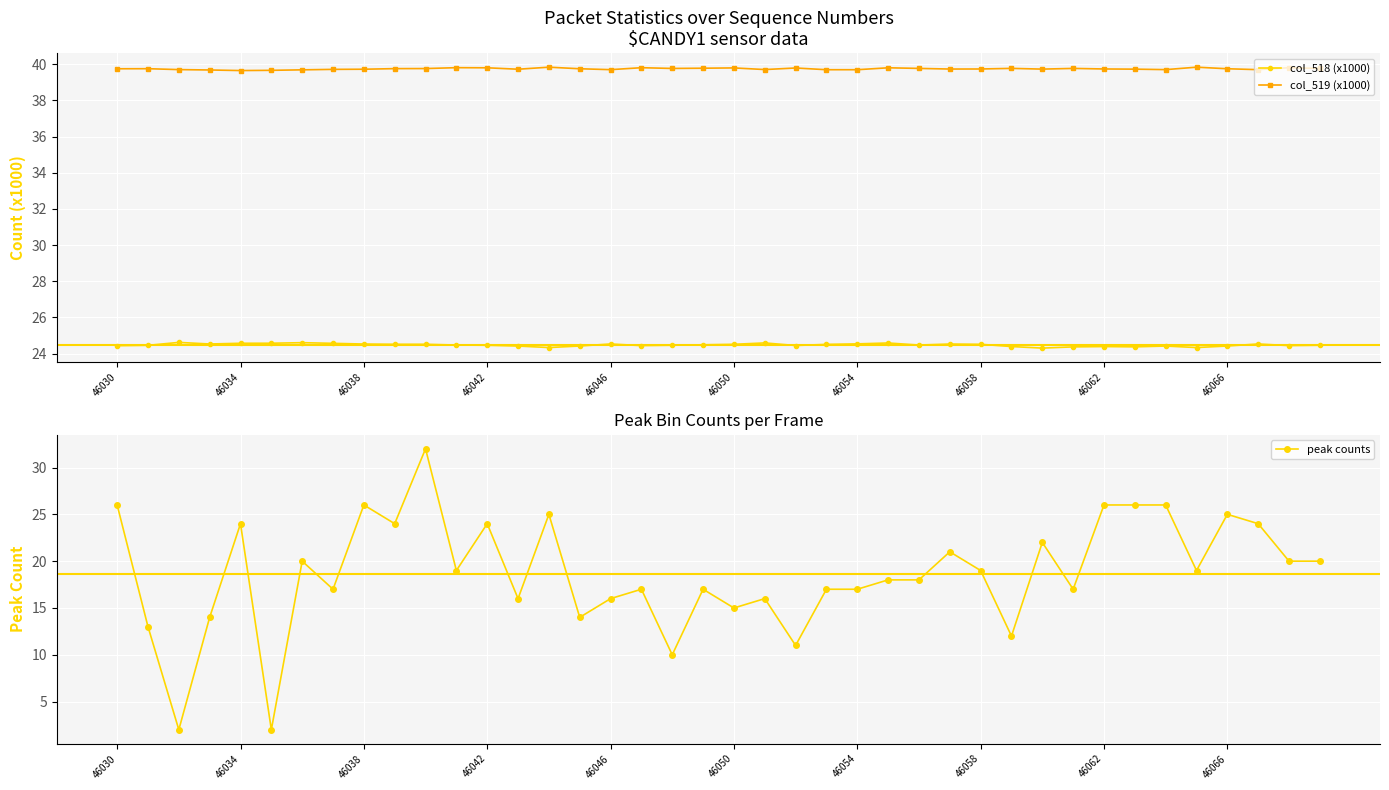

What is the highest value of the col_519 (x1000) series?

39.8